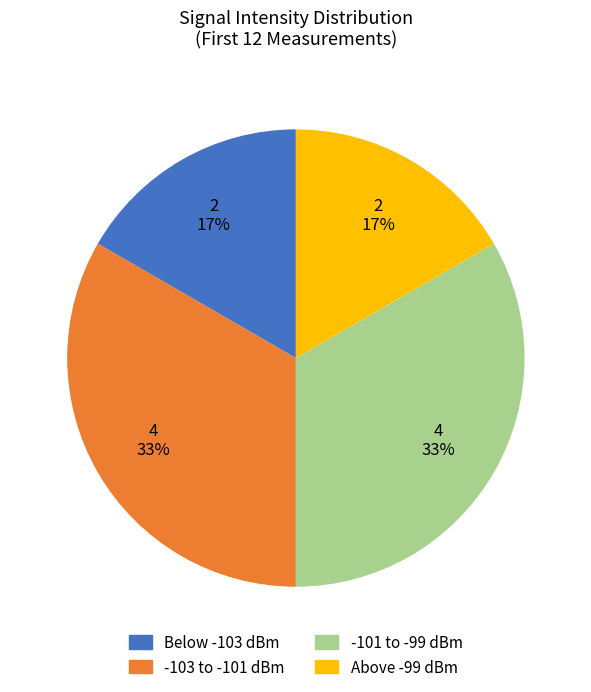

To the nearest percent, what is the average slice percentage?

25%